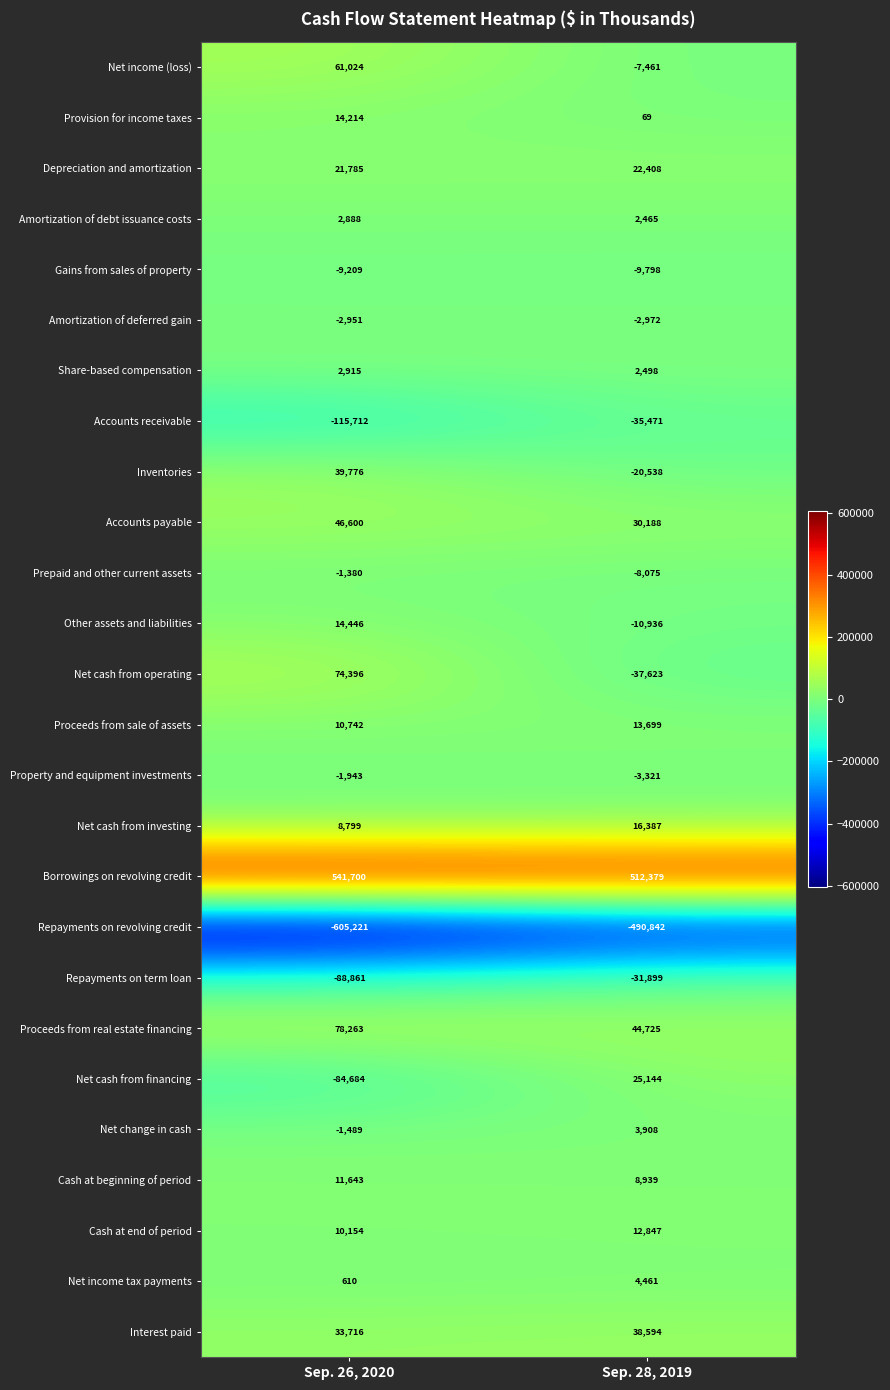

Is it true that Cash at end of period equals 10154 at Sep. 26, 2020?

True